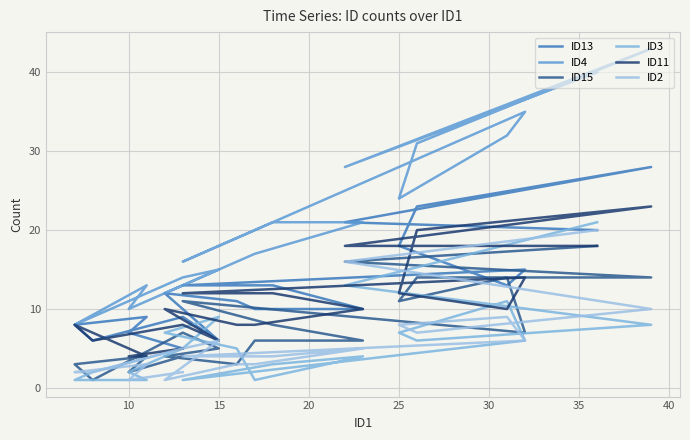

At 10, list the series in order from largest to smallest.

ID4, ID13, ID11, ID15, ID2, ID3